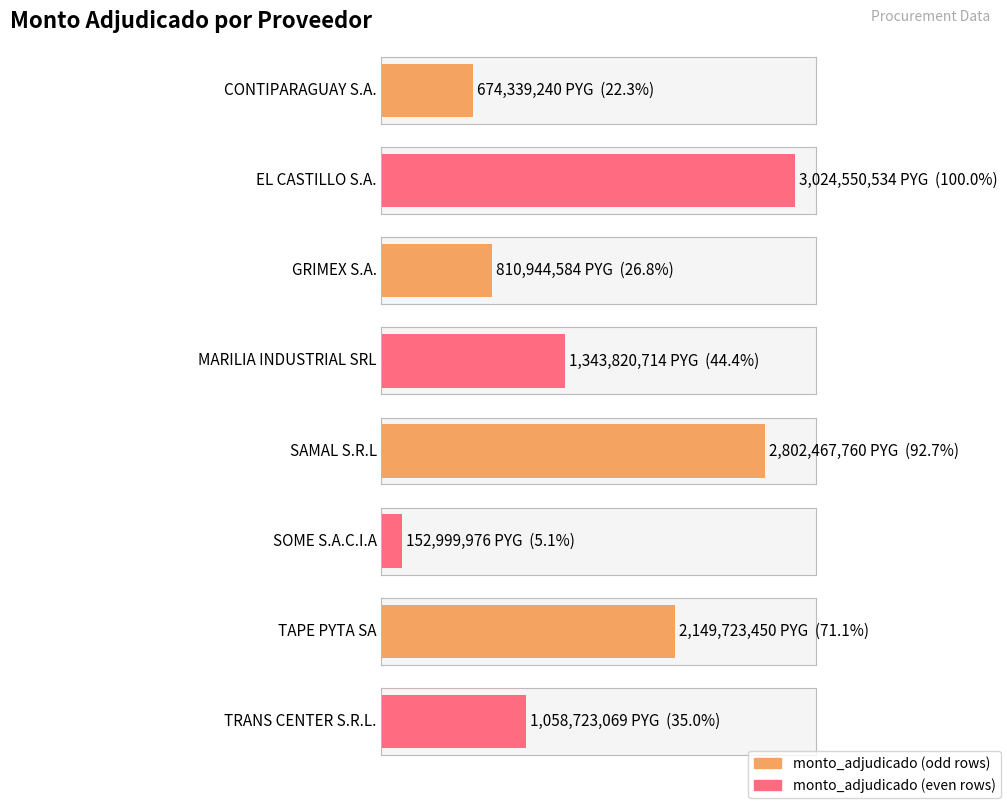

Approximately how many times larger is the value at TAPE PYTA SA compared to TRANS CENTER S.R.L.?

2.0